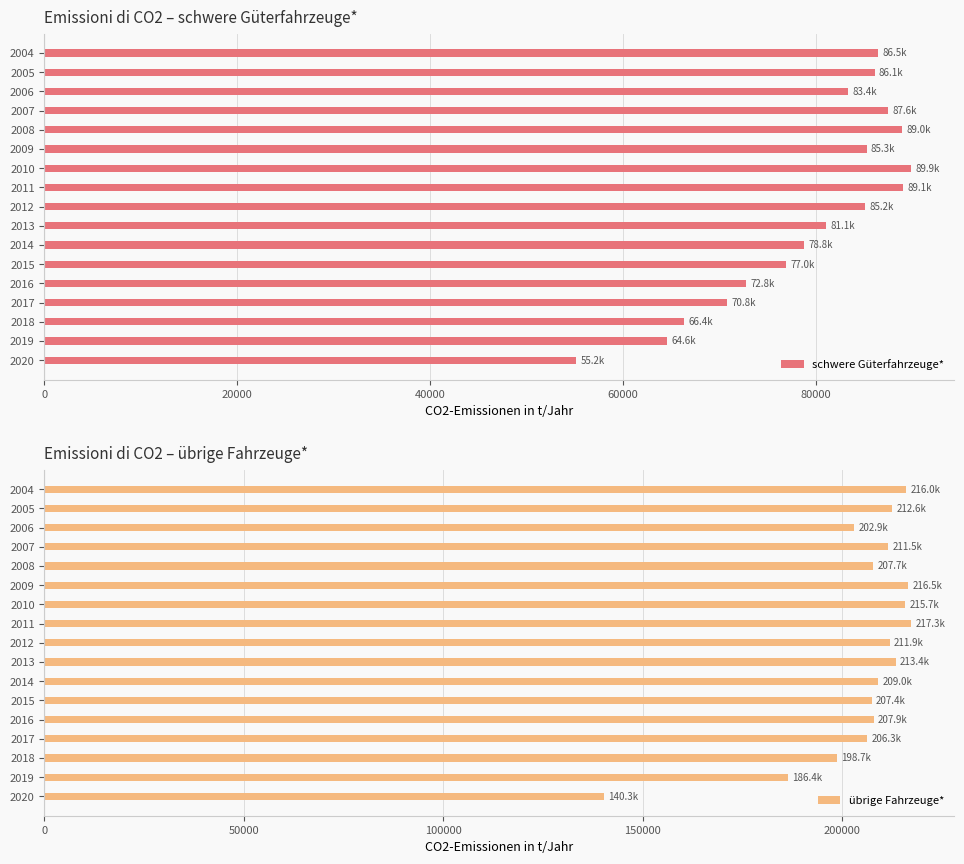

What is the average value of the übrige Fahrzeuge* series?

204796.3